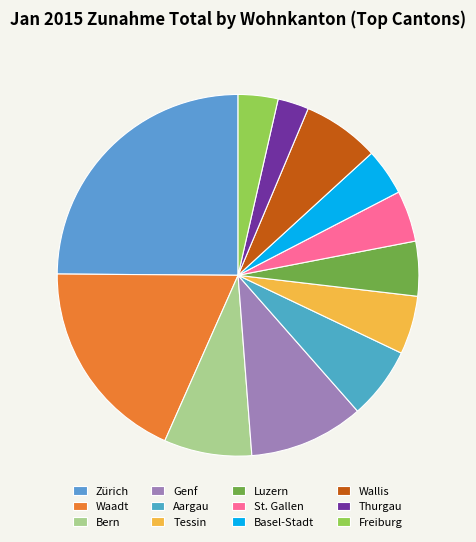

Rank the categories by value from lowest to highest.

Thurgau, Freiburg, Basel-Stadt, St. Gallen, Luzern, Tessin, Aargau, Wallis, Bern, Genf, Waadt, Zürich